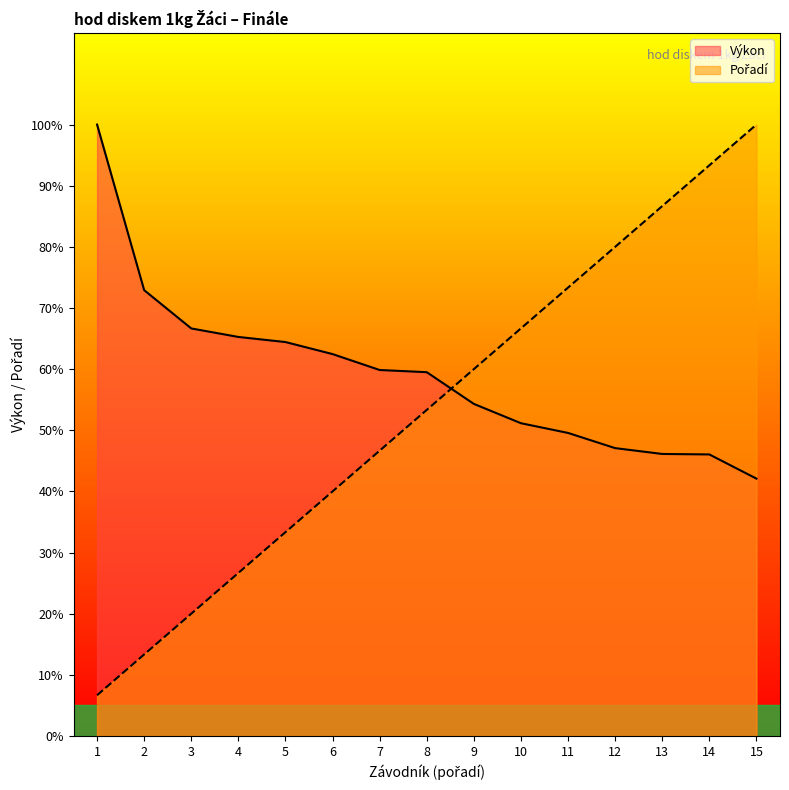

Rank the series by their average value, from highest to lowest.

Výkon, Pořadí